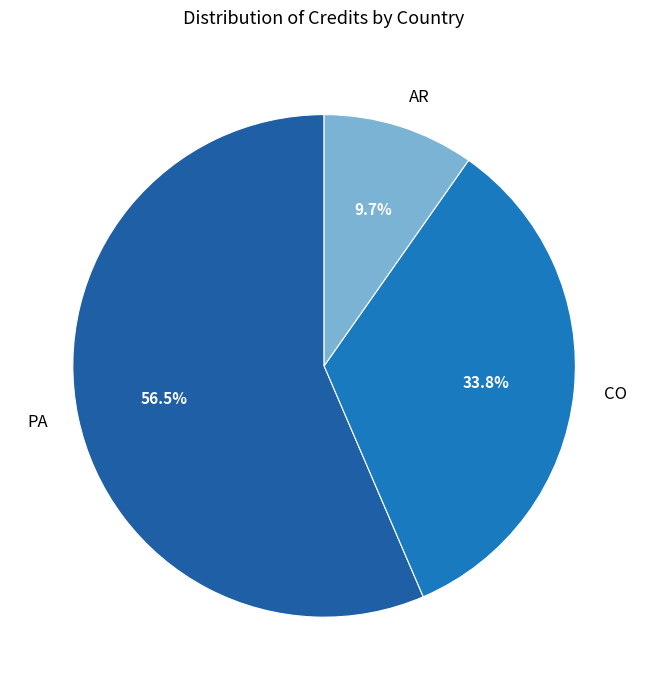

To the nearest percent, what is the difference between the largest and smallest slice percentages?

47%